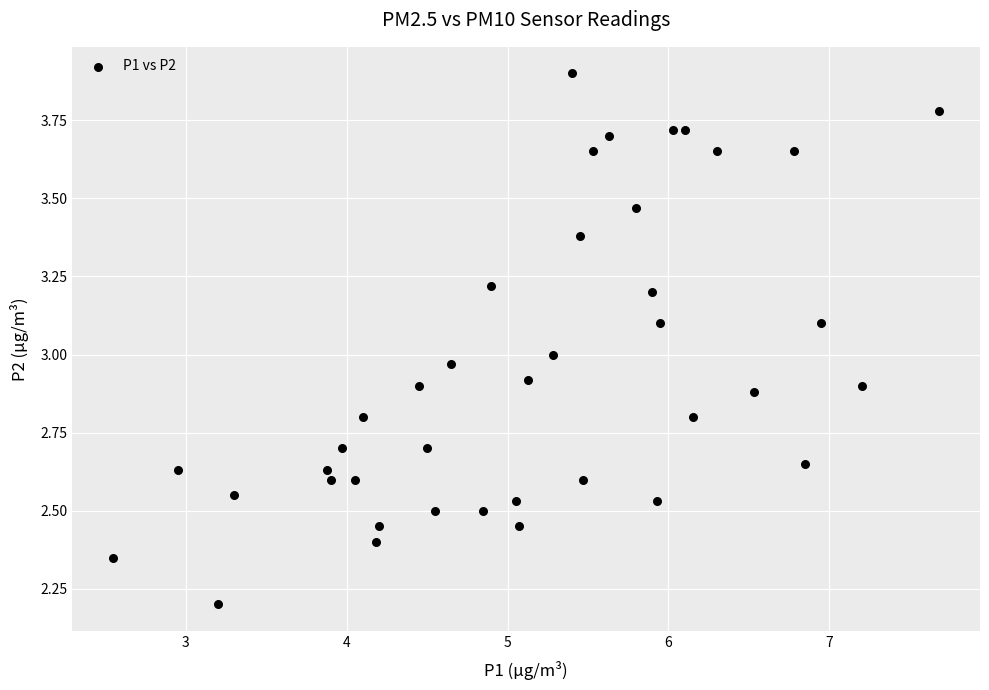

What is the range of Y values (max minus min)?

1.7